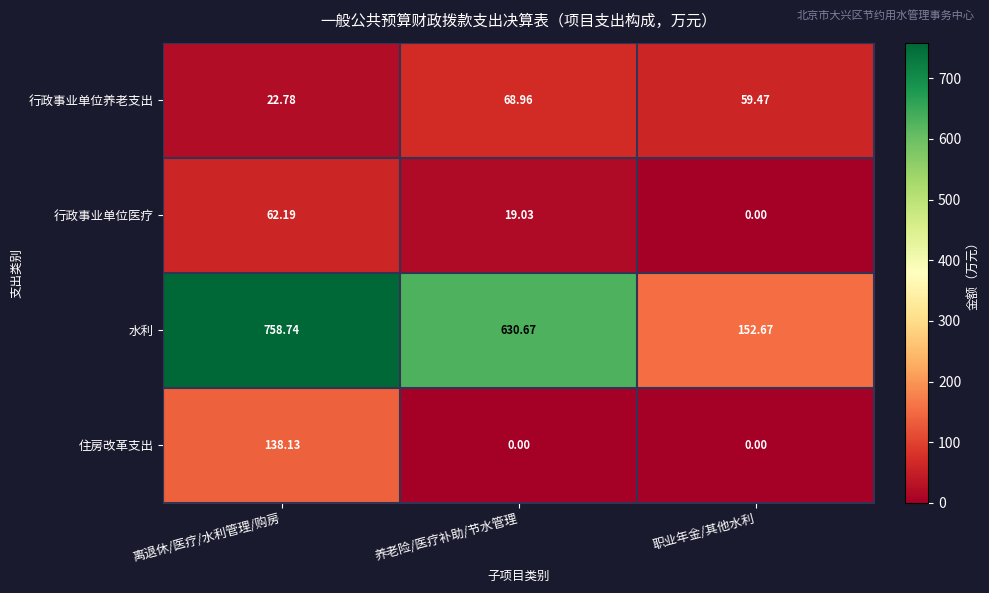

Rank the series at 离退休/医疗/水利管理/购房 from highest to lowest value.

水利, 住房改革支出, 行政事业单位医疗, 行政事业单位养老支出